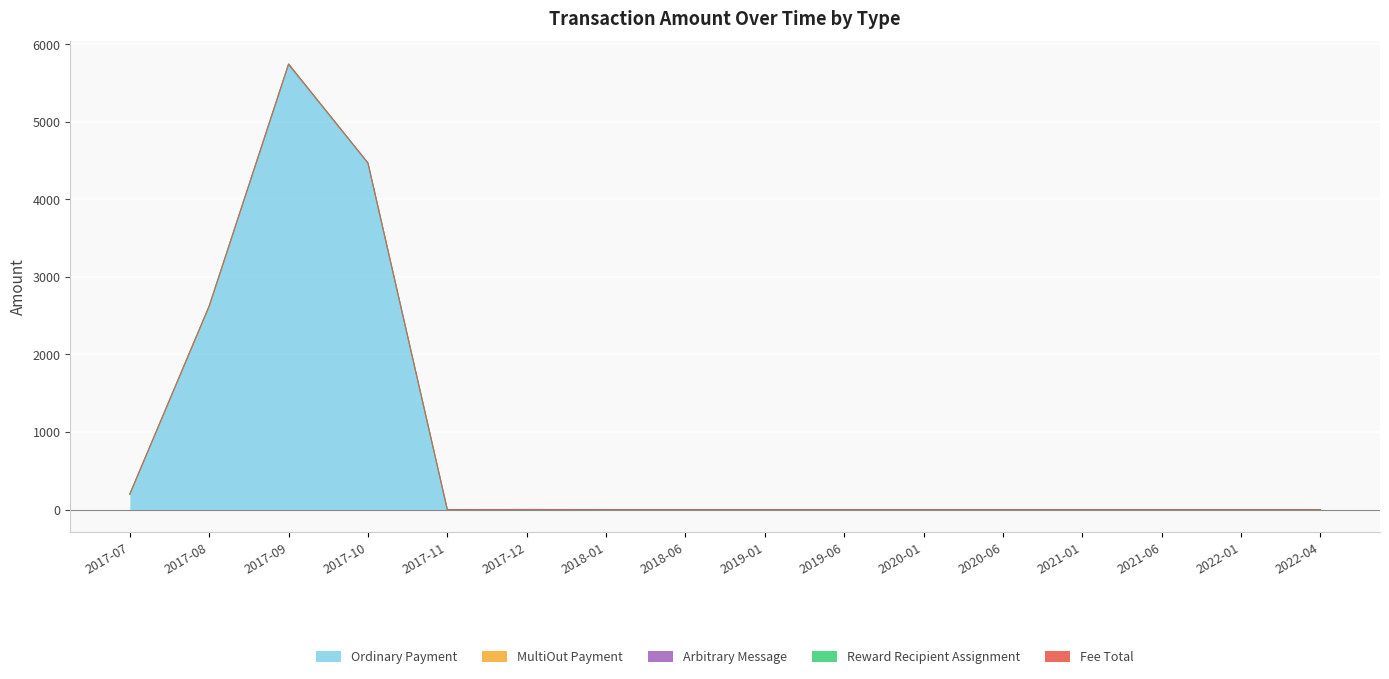

True or false: Fee and Ordinary Payment cross at least once.

False